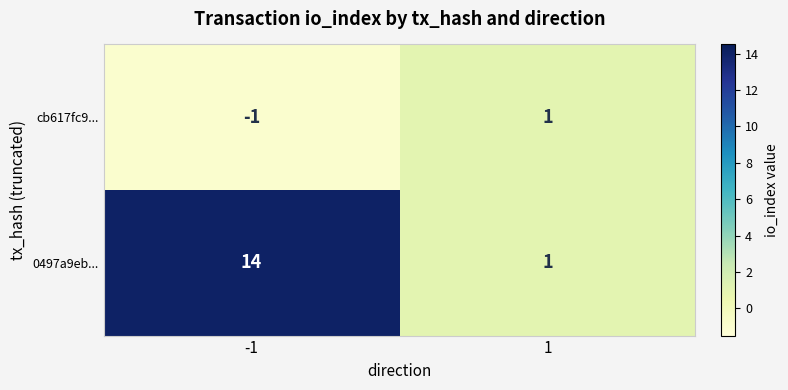

At which category does the chart reach its peak across all series?

-1